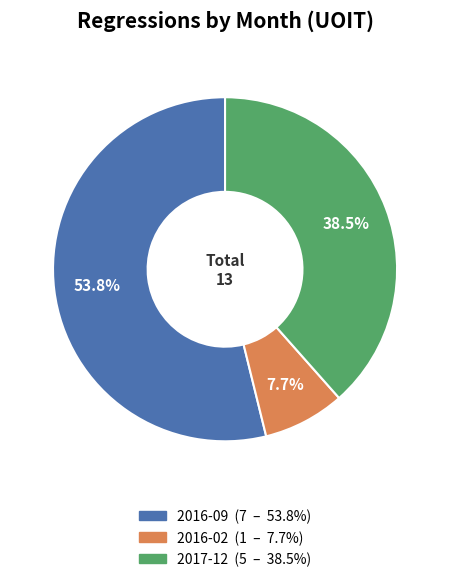

Does any single category account for the majority?

Yes